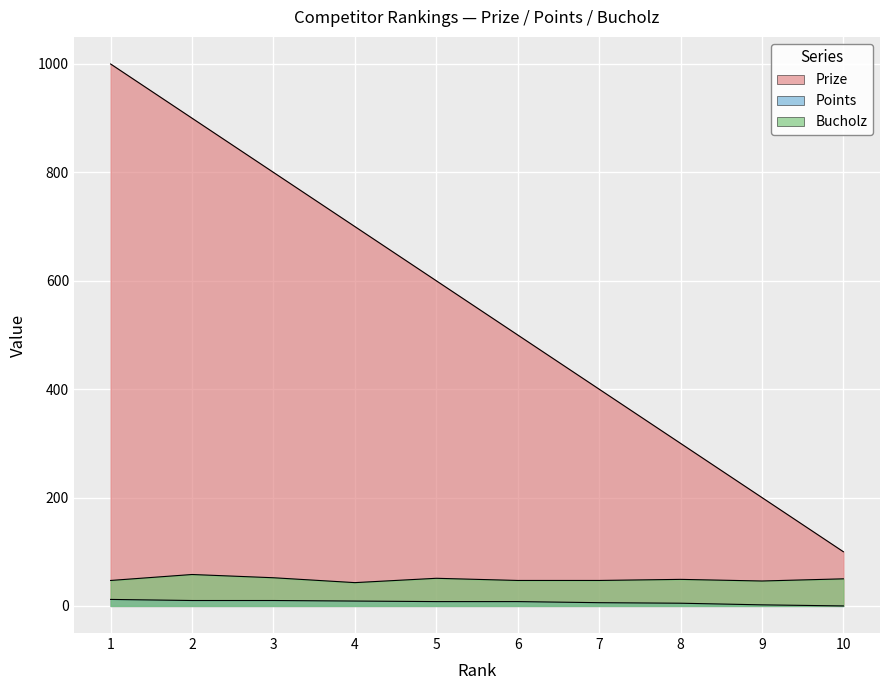

What is the highest value of the Prize series?

1000